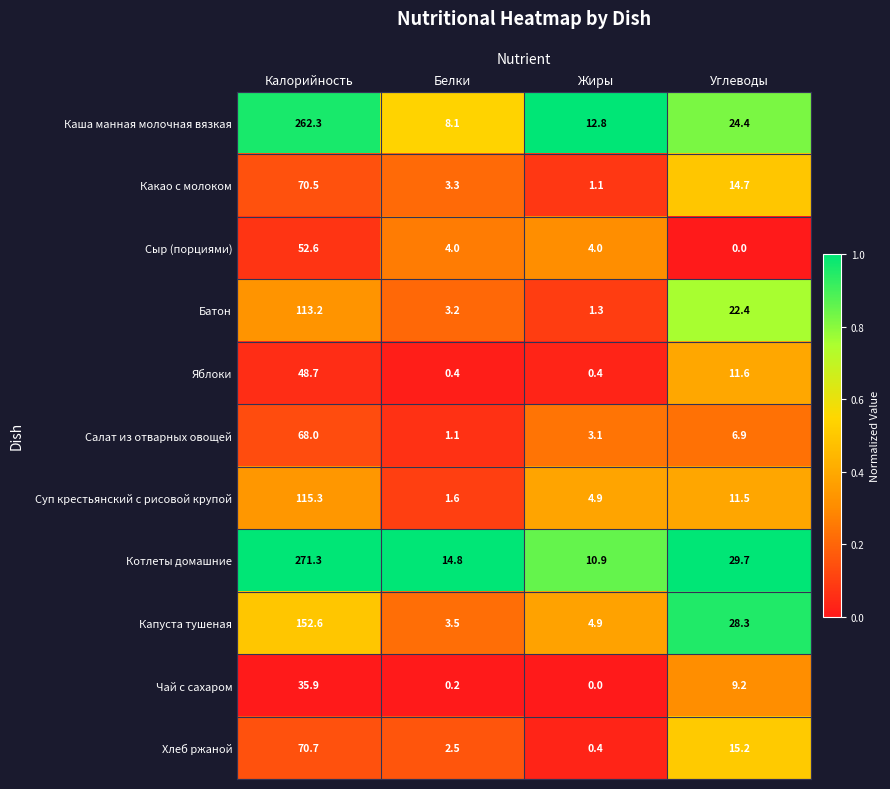

Rank the series at Калорийность from highest to lowest value.

Котлеты домашние, Каша манная молочная вязкая, Капуста тушеная, Суп крестьянский с рисовой крупой, Батон, Хлеб ржаной, Какао с молоком, Салат из отварных овощей, Сыр (порциями), Яблоки, Чай с сахаром